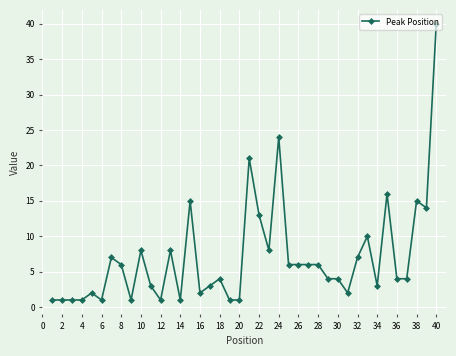

What is the maximum value shown in the chart?

40